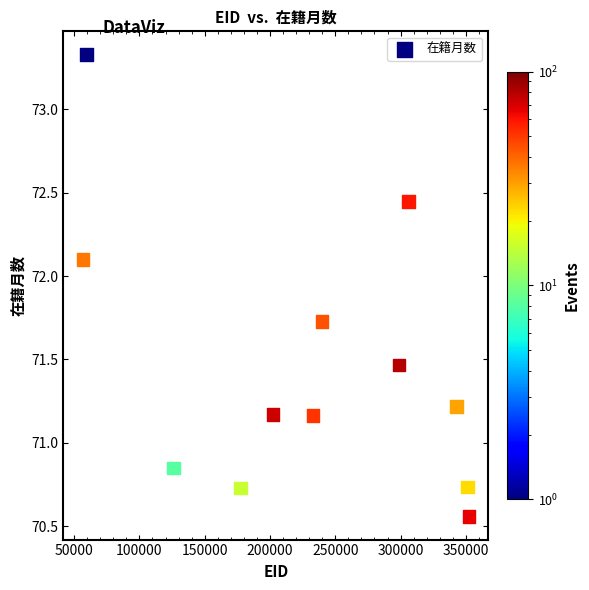

What is the range of X values (max minus min)?

295688.8